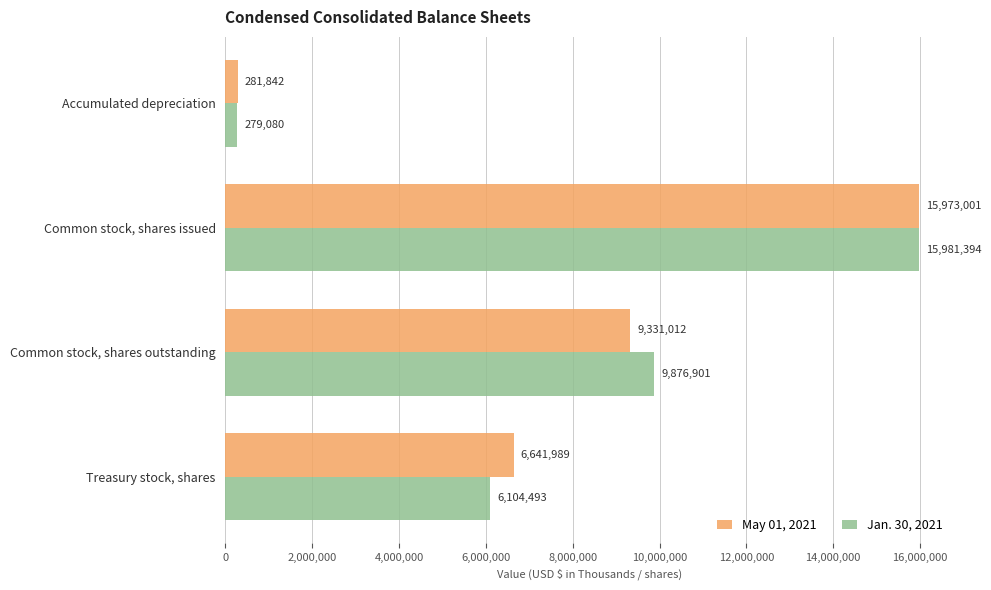

How many categories are shown in the chart?

4